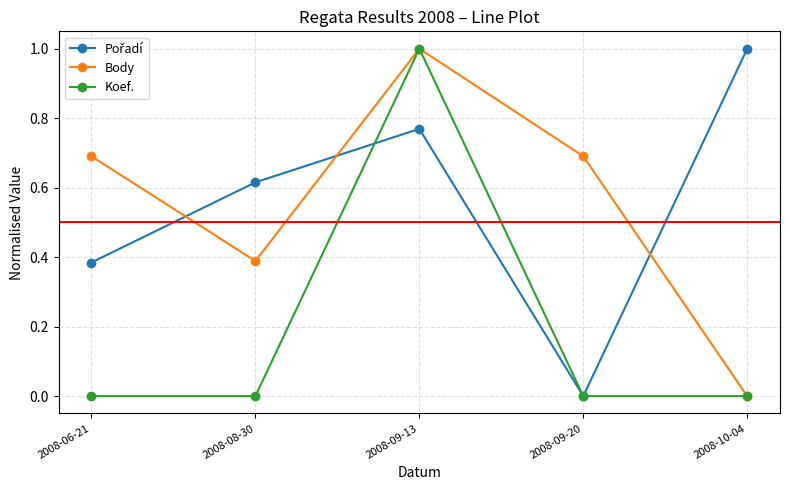

Between 2008-06-21 and 2008-09-13, which series saw the biggest shift?

Koef.